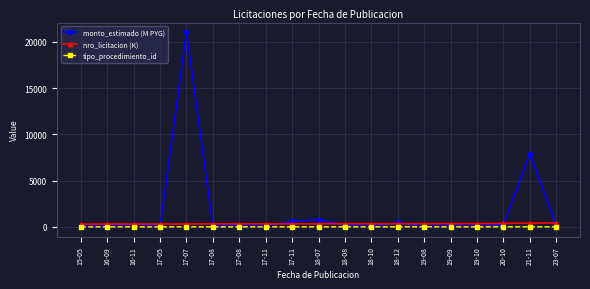

List the labels in order of tipo_procedimiento_id value, smallest first.

15-05, 16-09, 17-05, 17-08, 17-08, 17-11, 18-10, 19-09, 19-10, 23-07, 16-11, 17-11, 18-07, 18-08, 18-12, 20-10, 17-07, 19-08, 21-11